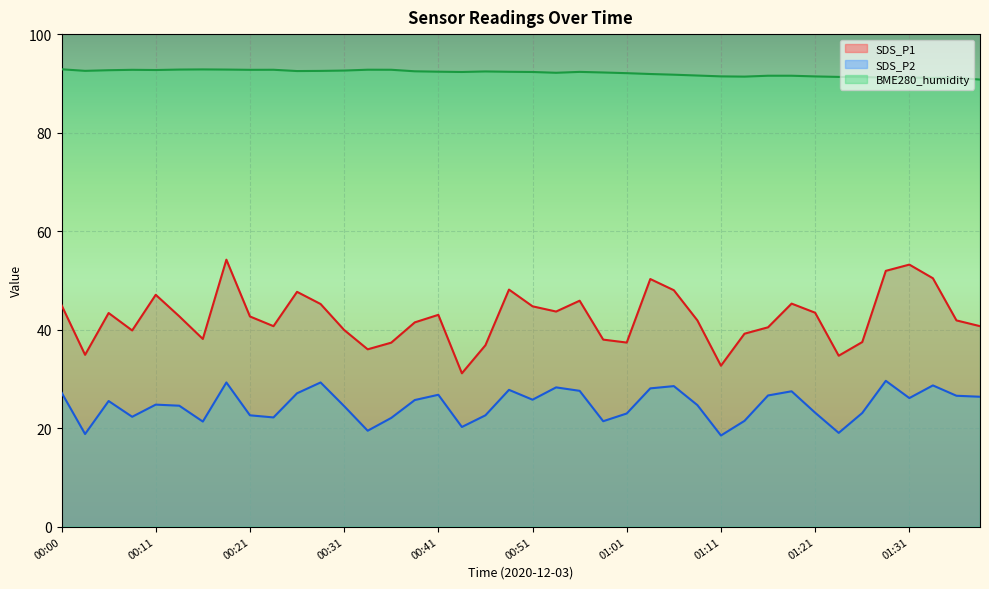

Which series has the largest total across all categories?

BME280_humidity